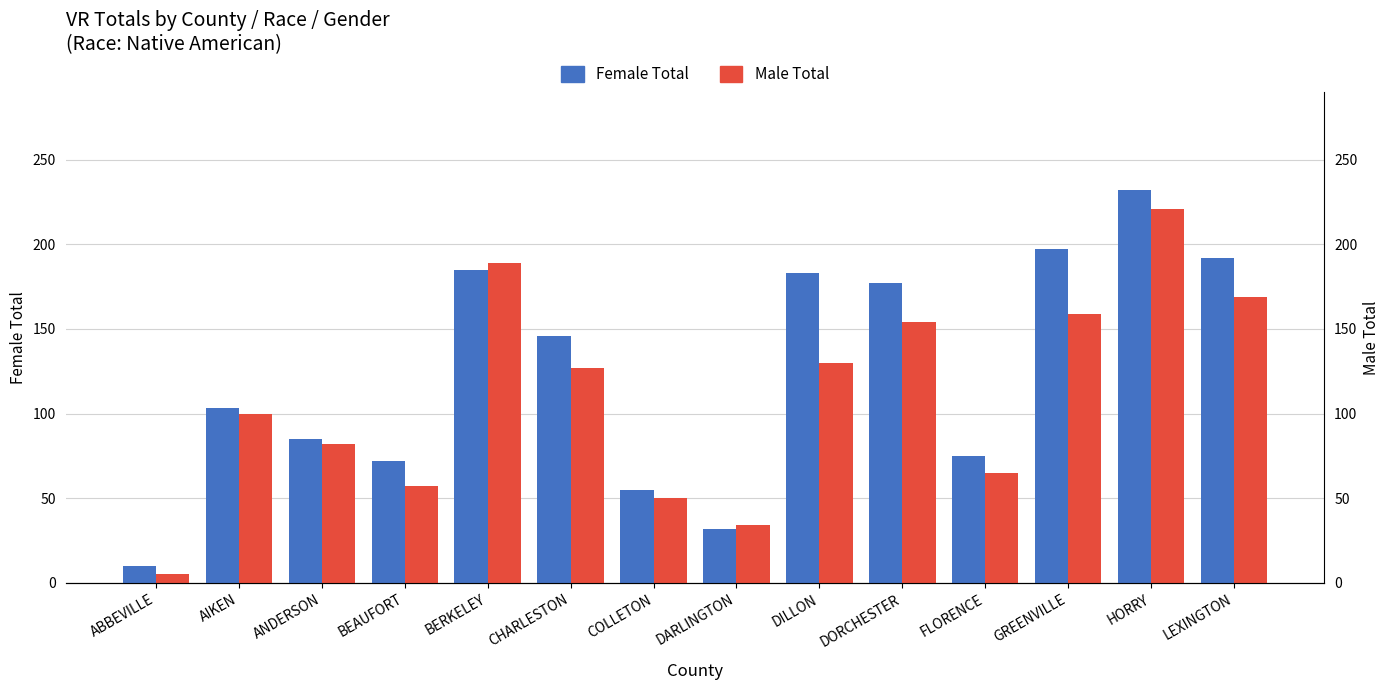

What position from the left is CHARLESTON?

6